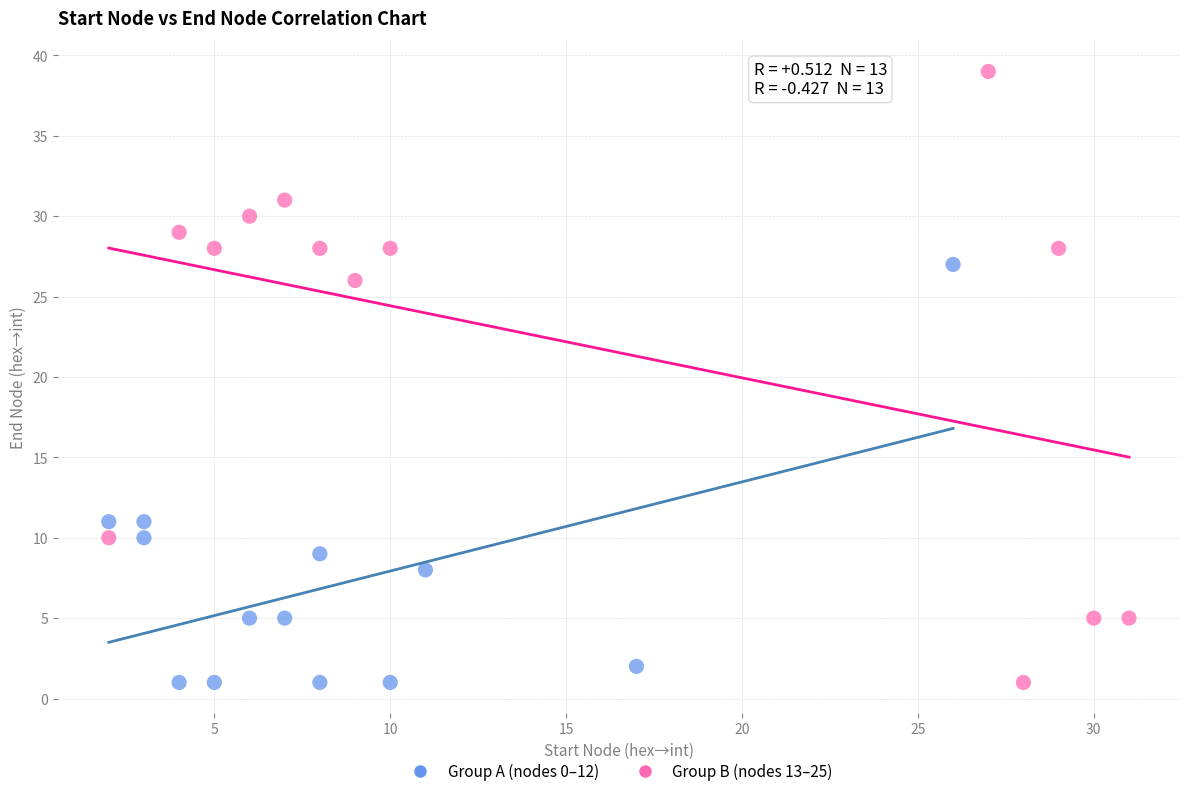

What are all the series names shown in the legend?

Group A (nodes 0–12), Group B (nodes 13–25)